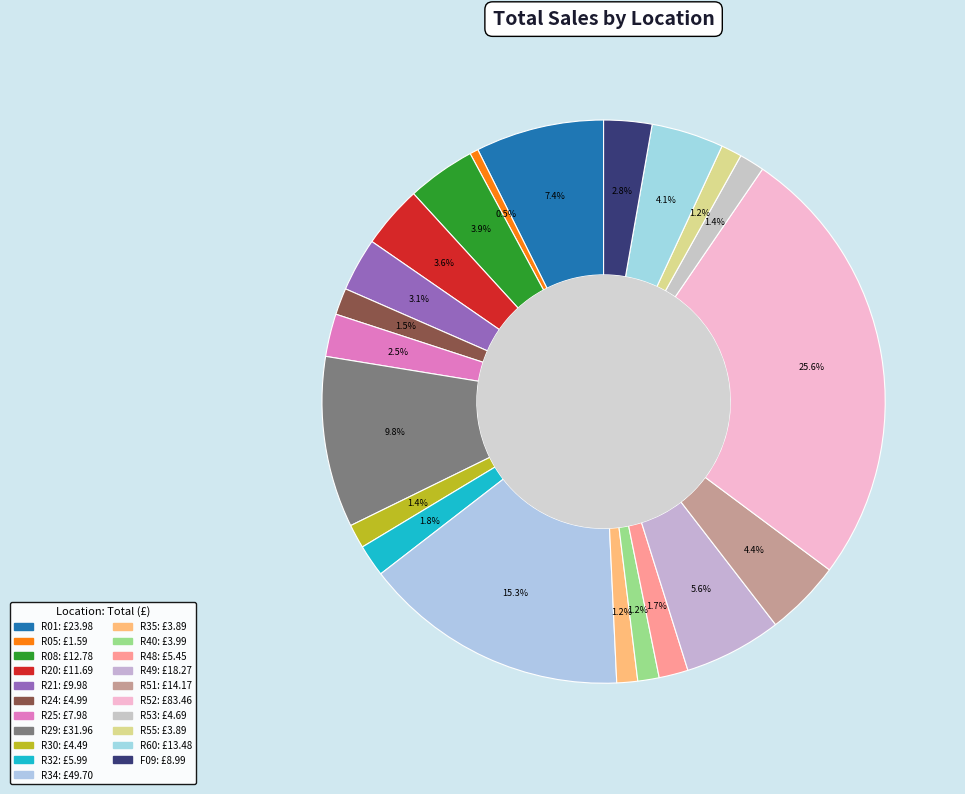

Rank the categories by value from lowest to highest.

R05, R35, R55, R40, R30, R53, R24, R48, R32, R25, F09, R21, R20, R08, R60, R51, R49, R01, R29, R34, R52